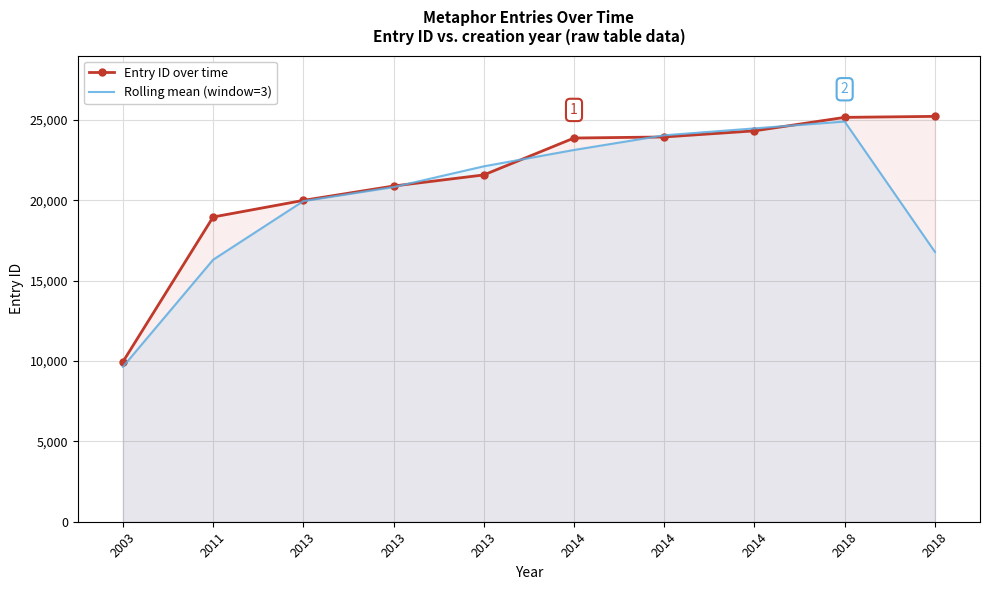

Where is the first local maximum for Rolling mean (window=3)?

2018